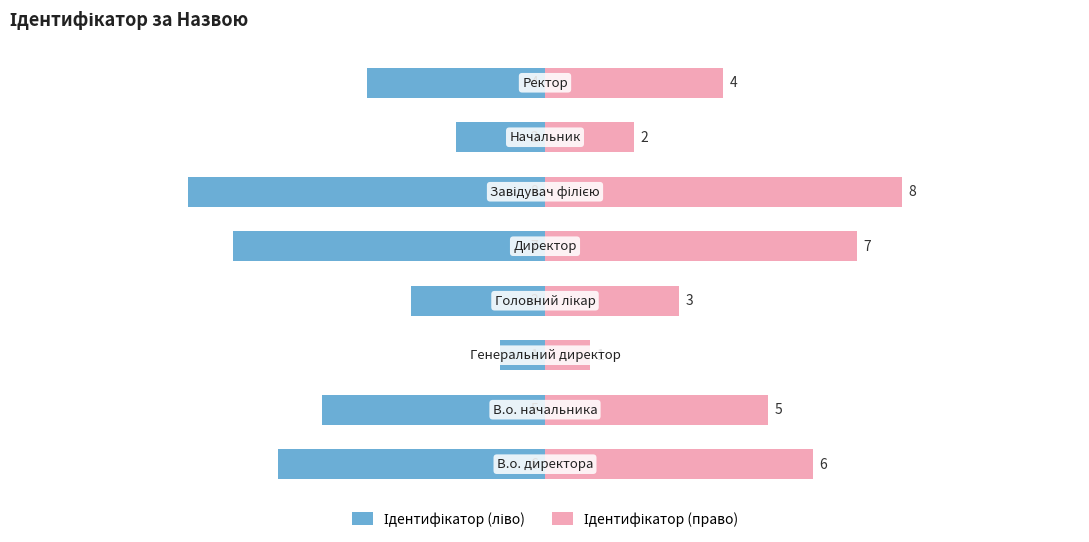

What is the value of the Ідентифікатор (право) bar at the 7th from the left?

2